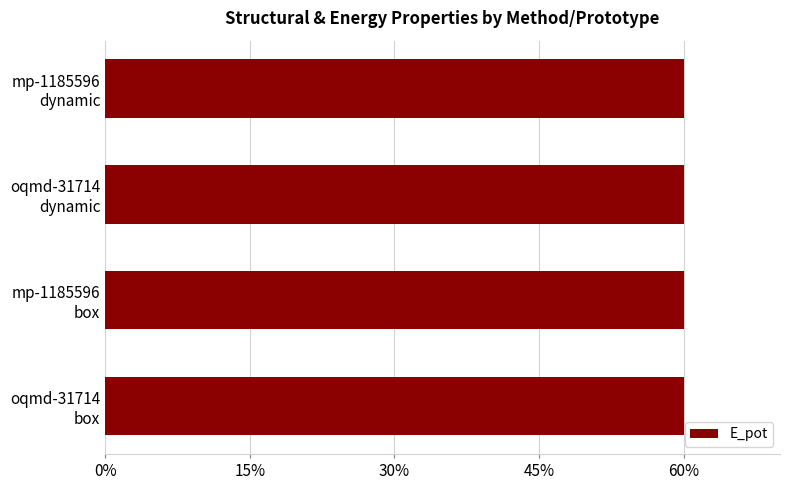

Reading top to bottom, transcribe all the data shown in this chart.

60.0	60.0	60.0	60.0